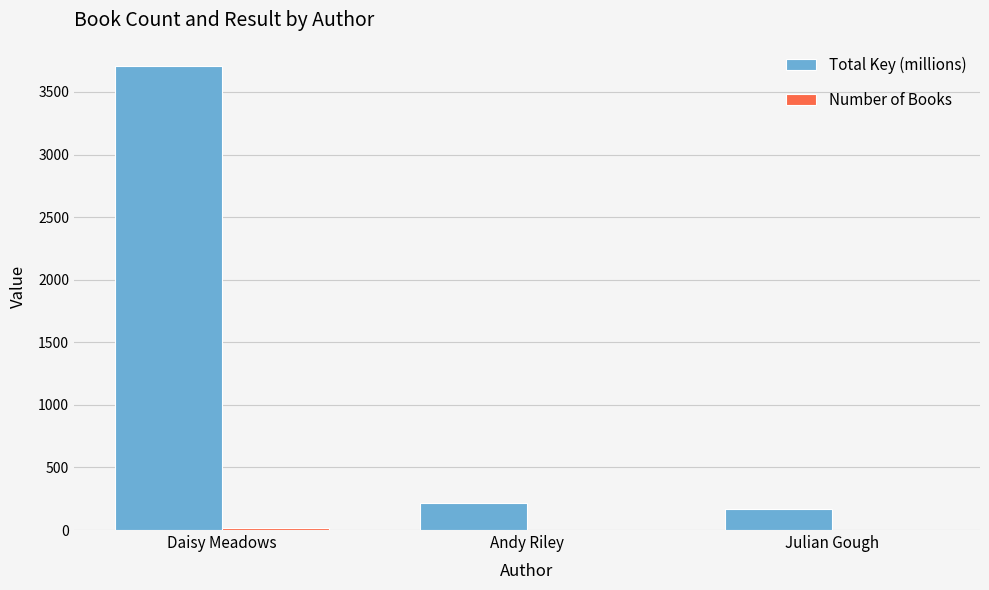

At which category is the sum across all series the highest?

Daisy Meadows